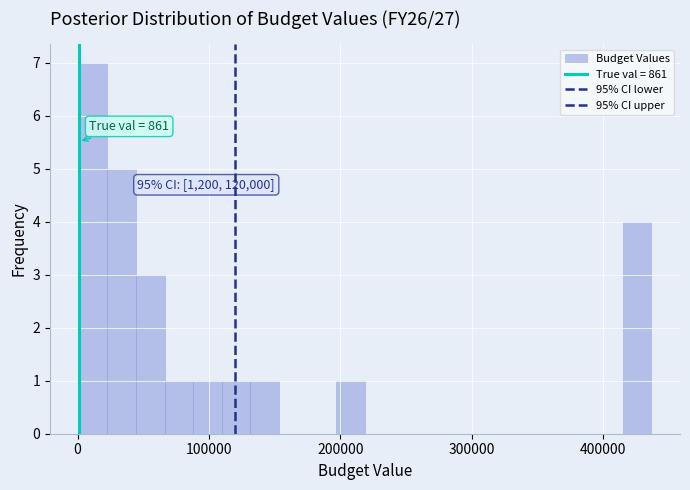

Around what value on the x-axis is the tallest bar? Give the approximate position of its centre, as read against the axis.

10000